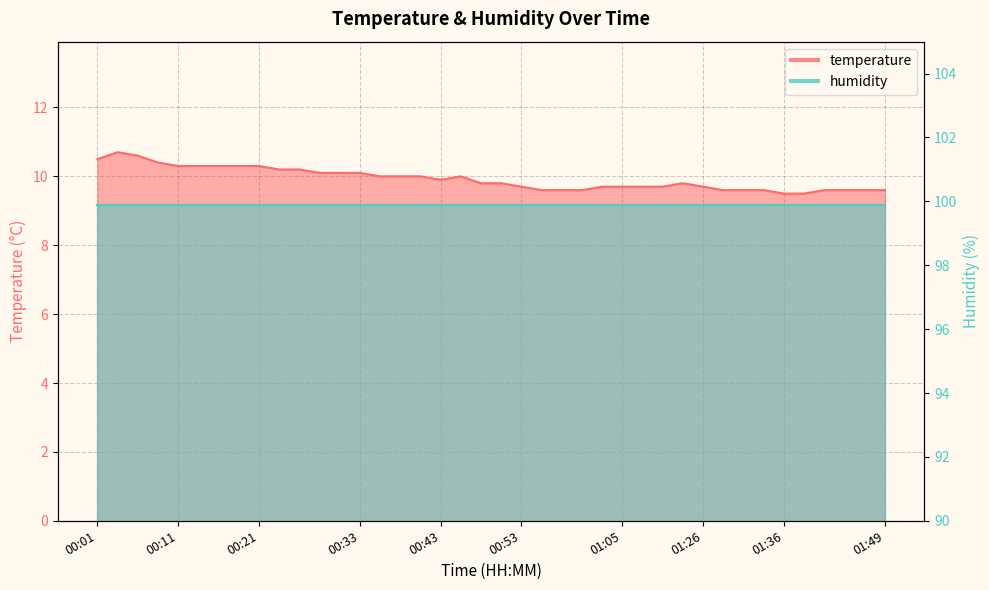

What is the change in value from 00:40 to 01:10?

-0.3